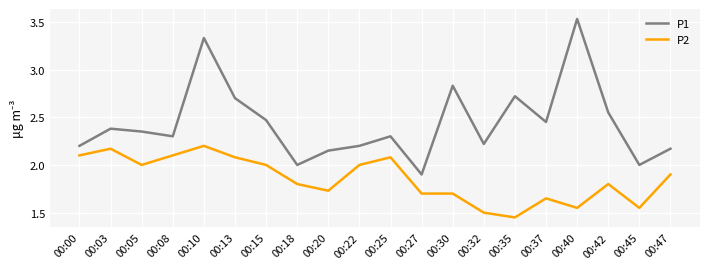

Rank the series at 00:37 from lowest to highest value.

P2, P1